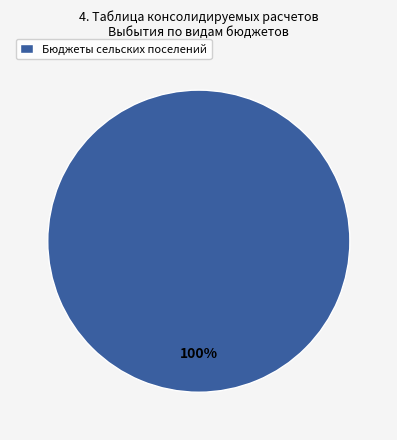

The Бюджеты сельских поселений slice represents 100% of the pie. True or false?

True